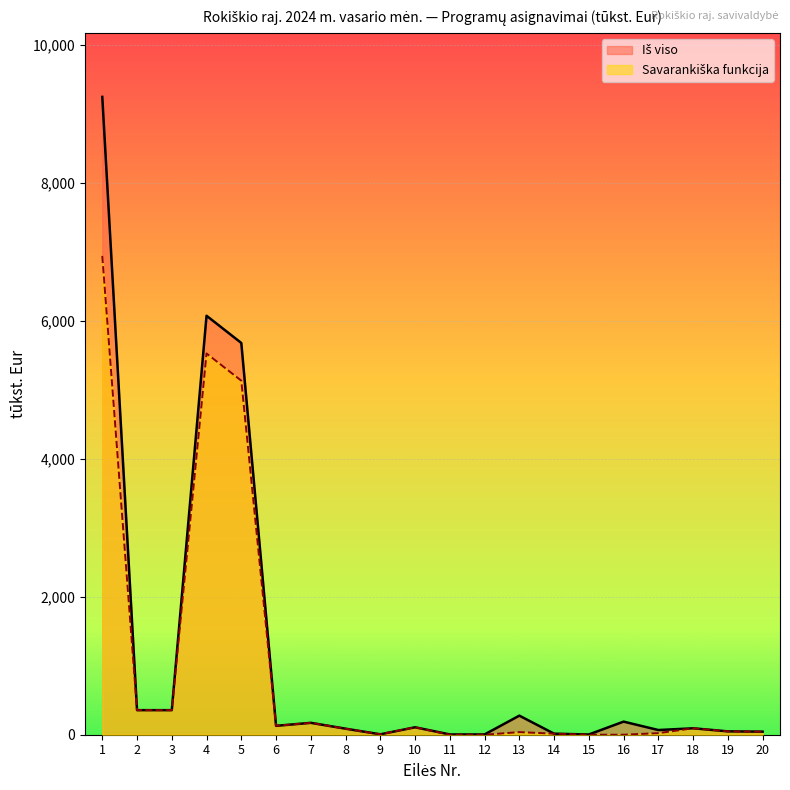

Which series changed the most between 3 and 16?

Savarankiška funkcija